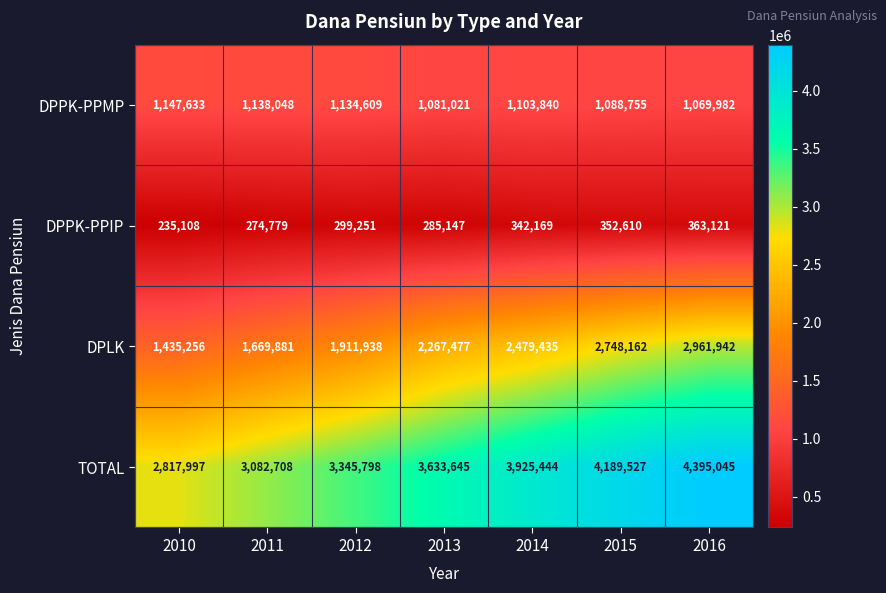

Which series has the largest total across all categories?

TOTAL